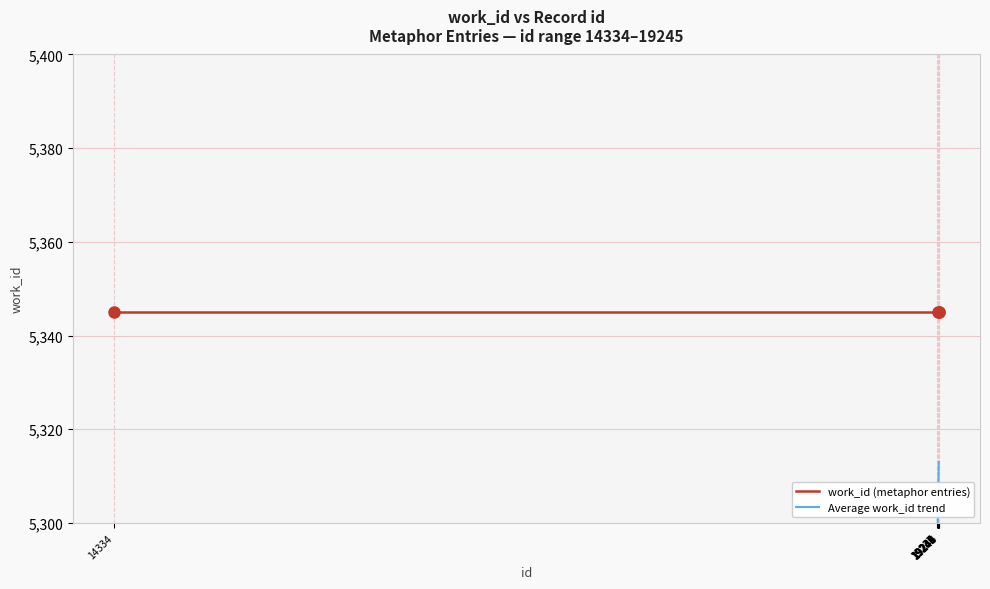

How many Average work_id trend values are between 5299 and 5309?

6